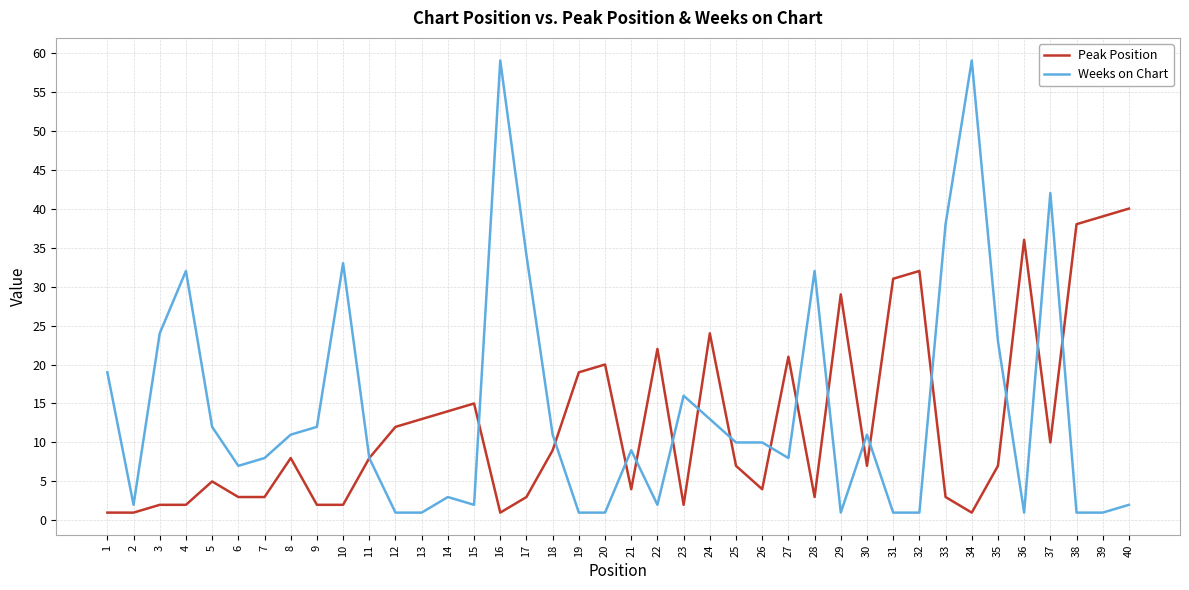

Reading right to left, what are all the values shown in this chart?

Peak Position: 40	39	38	10	36	7	1	3	32	31	7	29	3	21	4	7	24	2	22	4	20	19	9	3	1	15	14	13	12	8	2	2	8	3	3	5	2	2	1	1
Weeks on Chart: 2	1	1	42	1	23	59	38	1	1	11	1	32	8	10	10	13	16	2	9	1	1	11	34	59	2	3	1	1	8	33	12	11	8	7	12	32	24	2	19